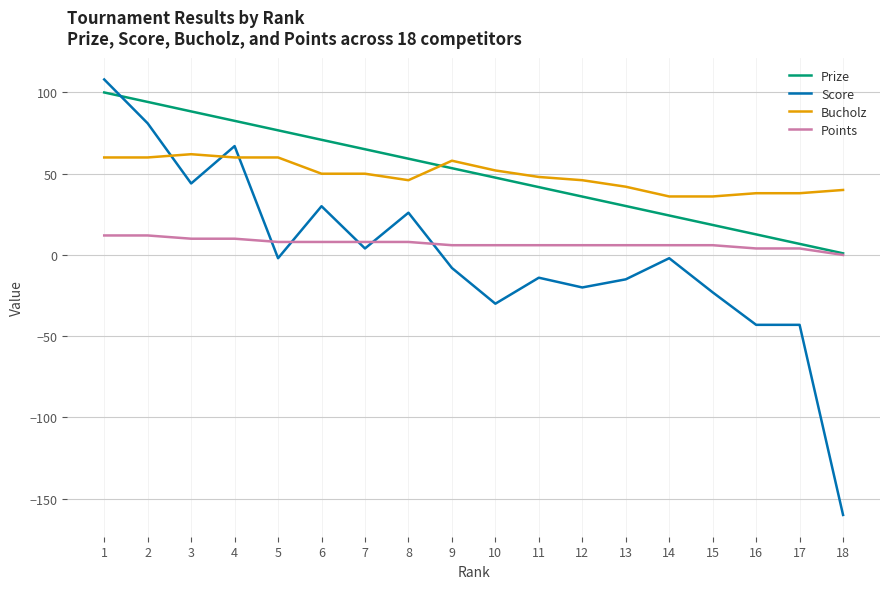

Count the number of categories in the chart.

18